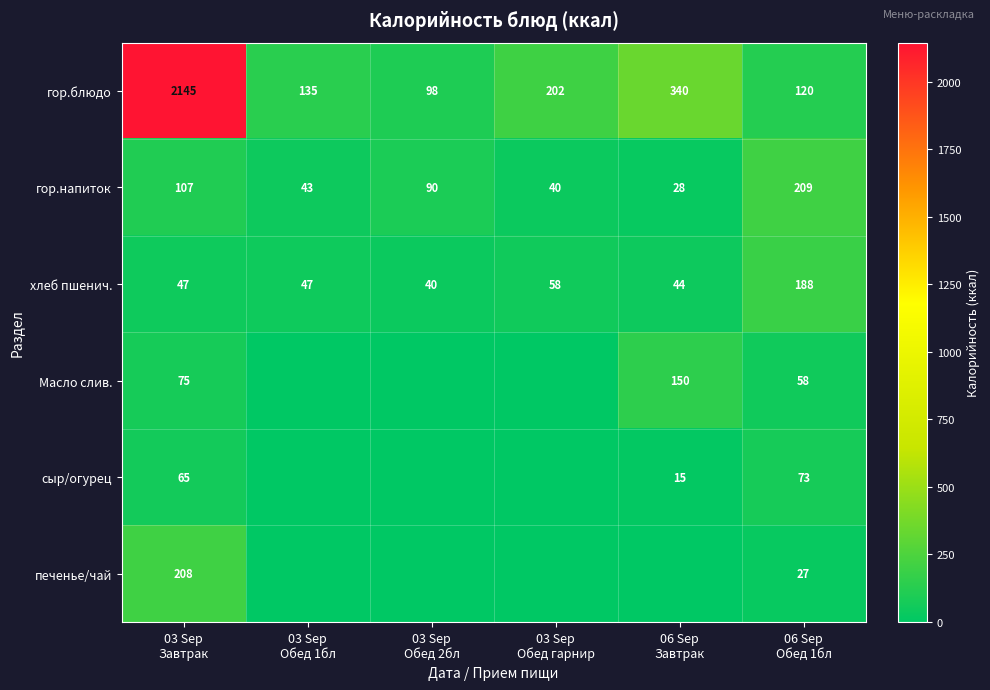

Count the number of data series in this chart.

6